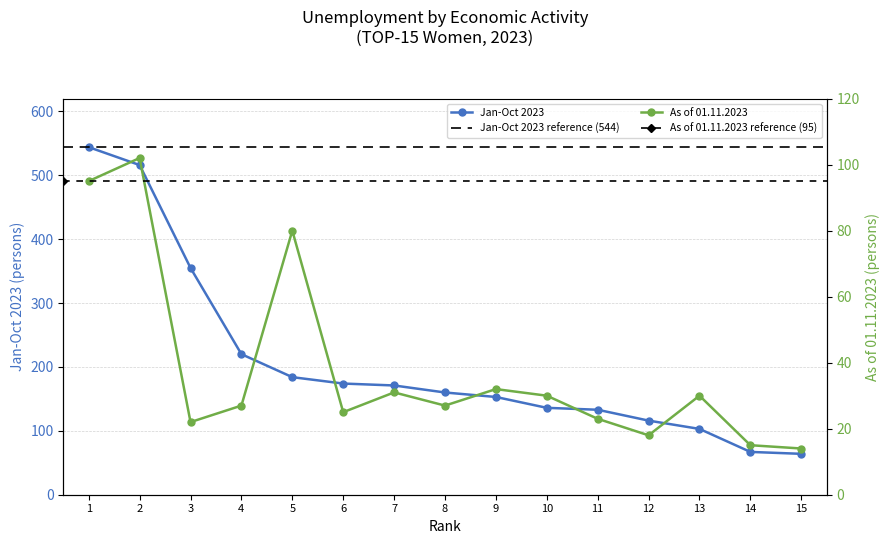

Between 13 and 14, which is larger?

13